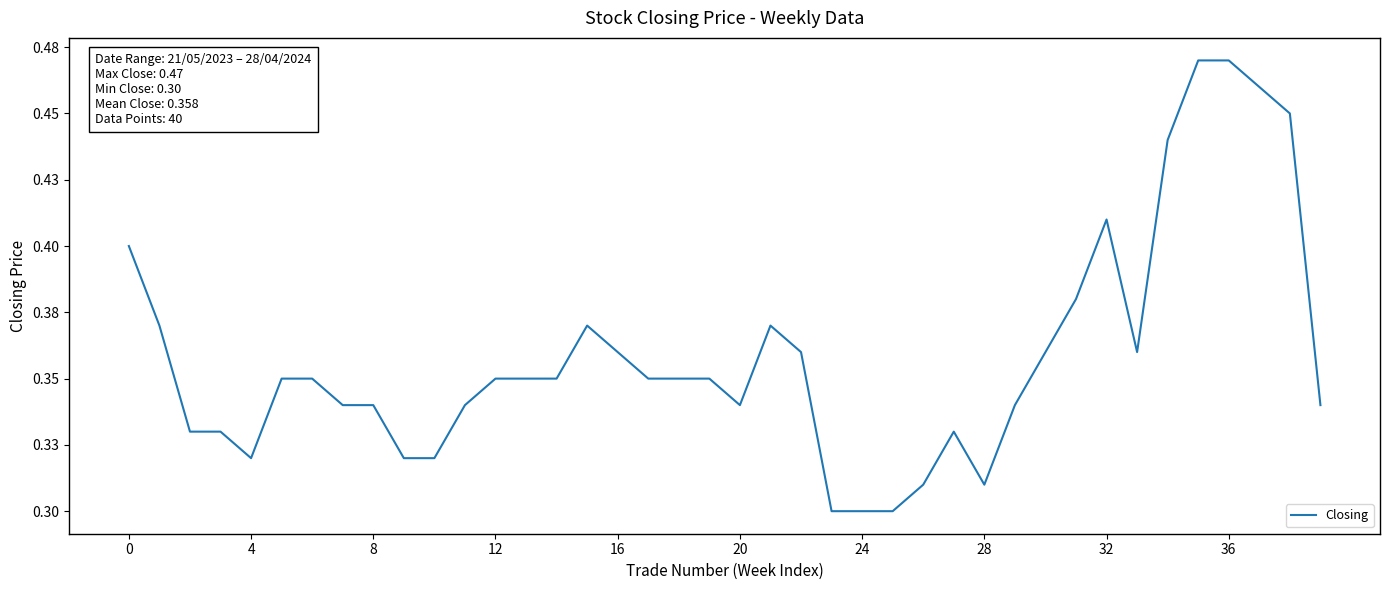

What is the sum of all values?

14.3